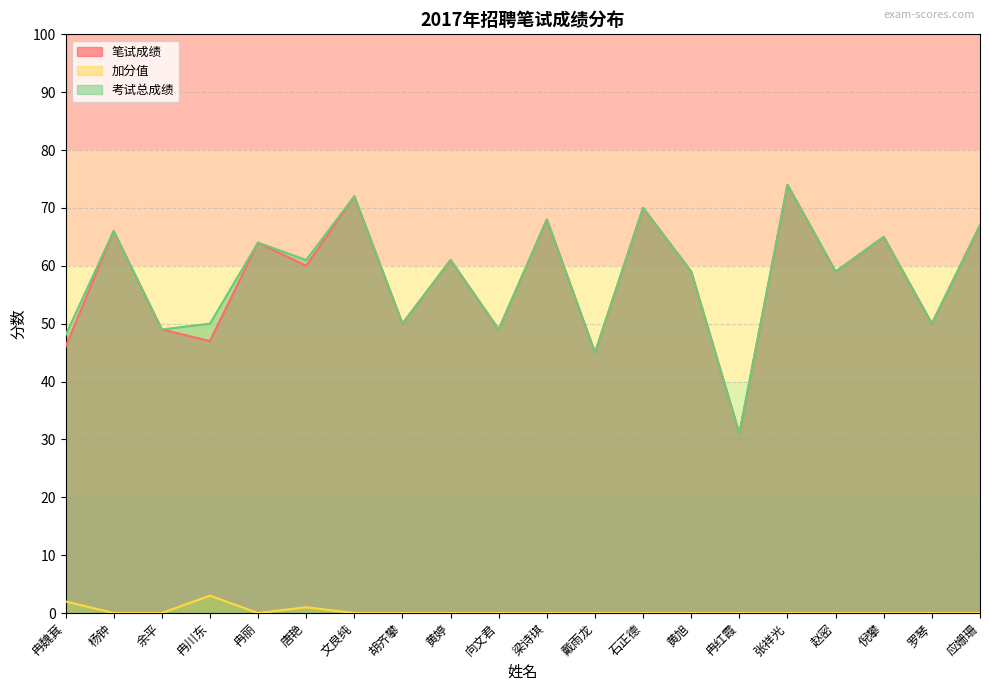

Which has a higher value, 倪攀 or 余平?

倪攀